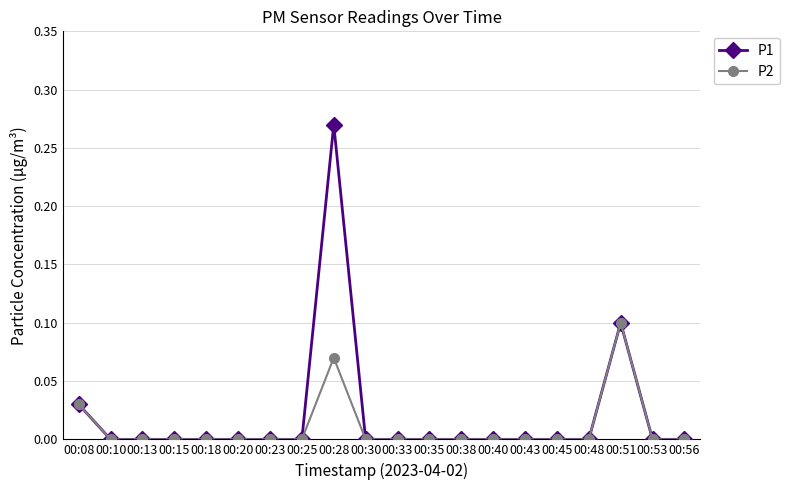

Which series has the largest range (max minus min)?

P1